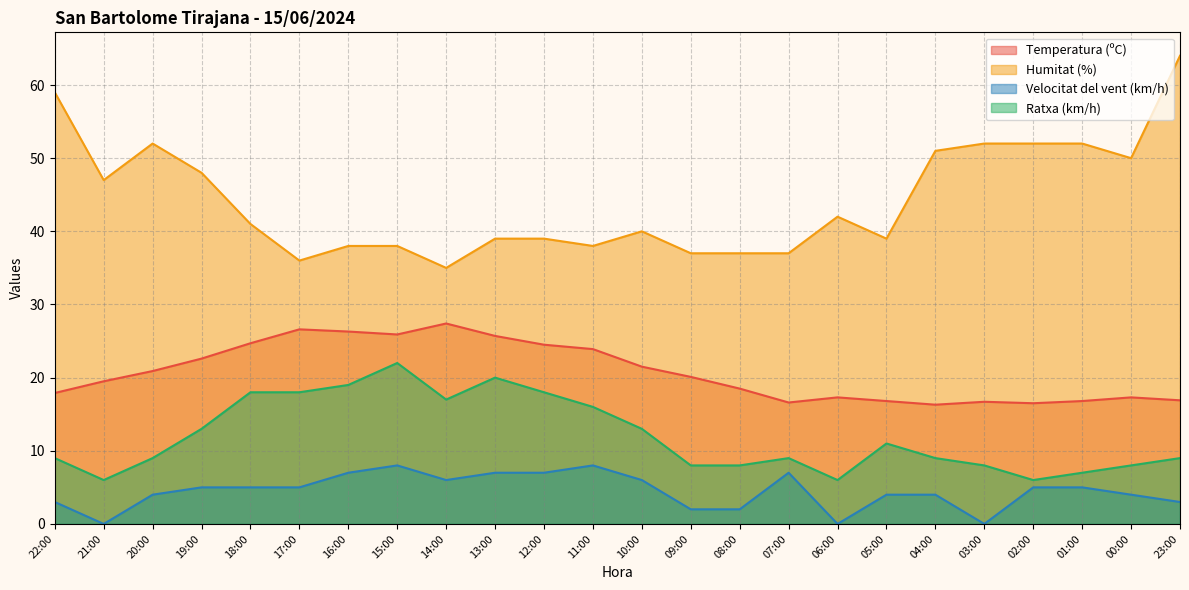

True or false: Humitat (%) has a value of 37.1 at 22:00.

False